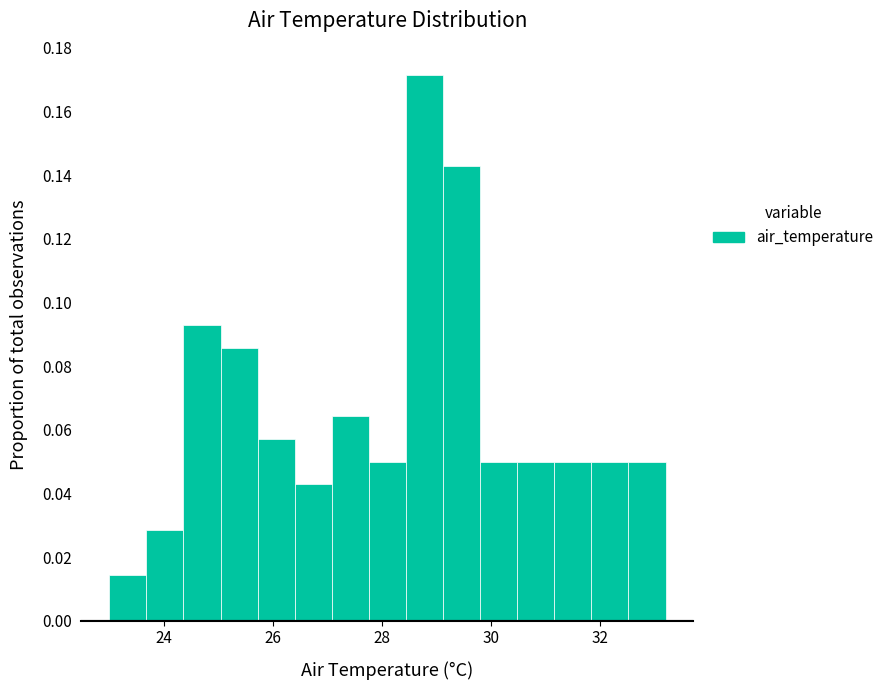

Around what value on the x-axis is the tallest bar? Give the approximate position of its centre, as read against the axis.

28.8